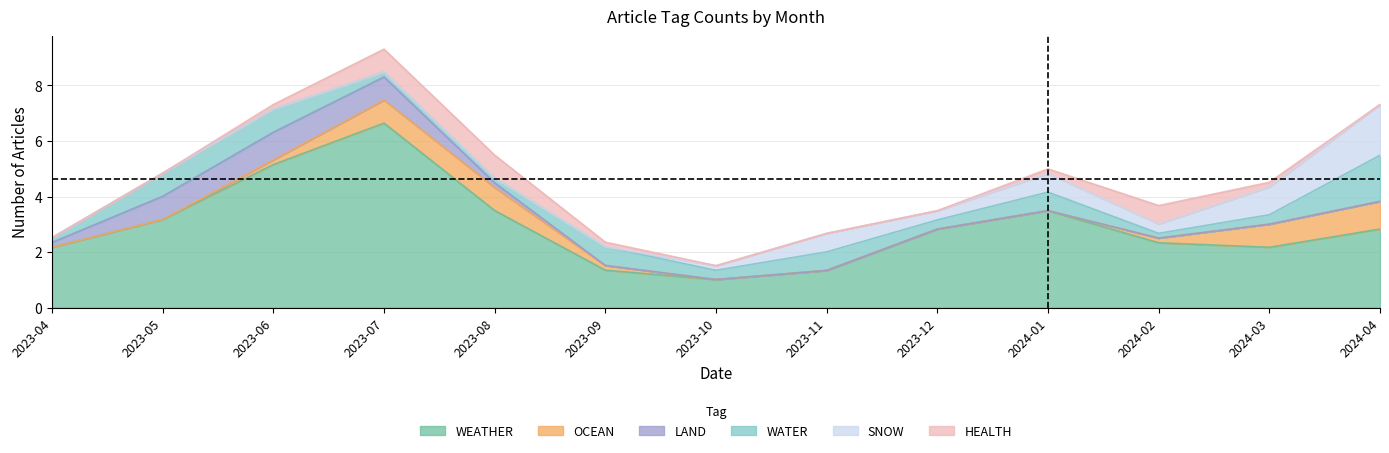

Does the chart have visible grid lines?

Yes